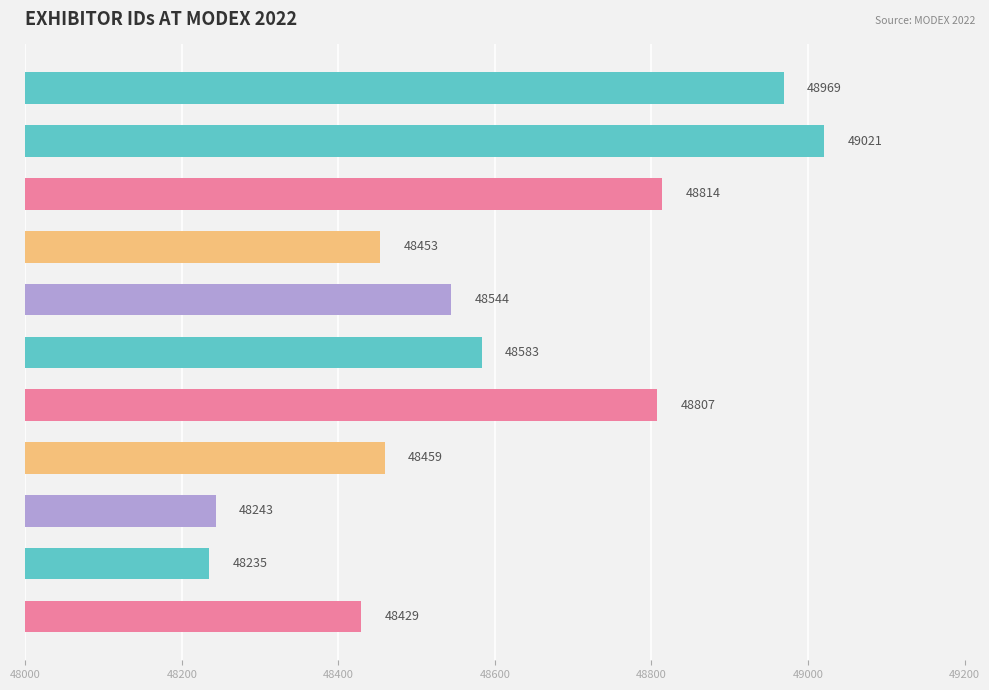

What is the average value?

48596